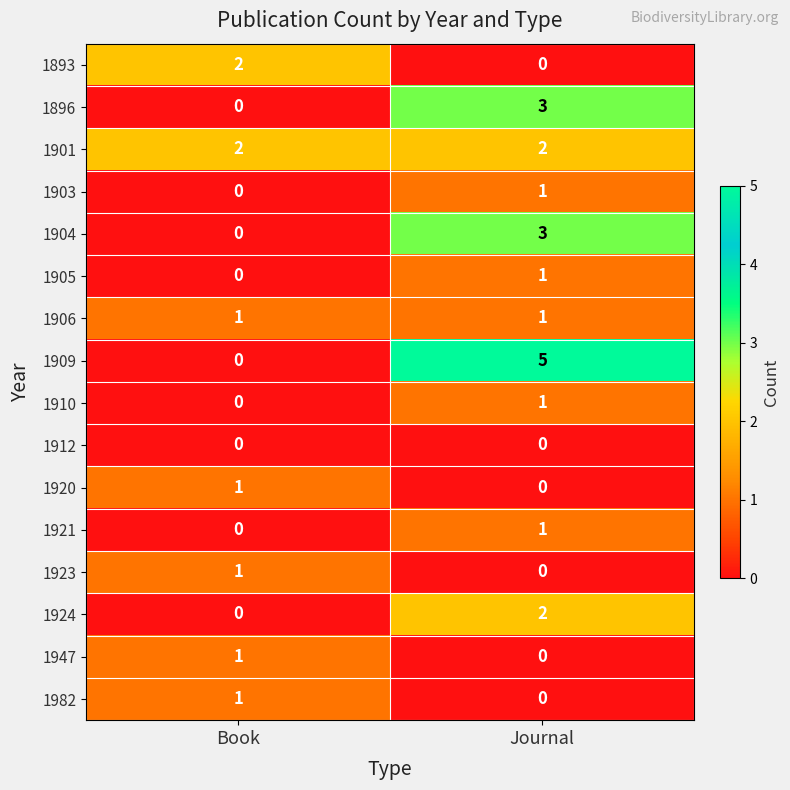

Which series changed the most between Book and Journal?

1909